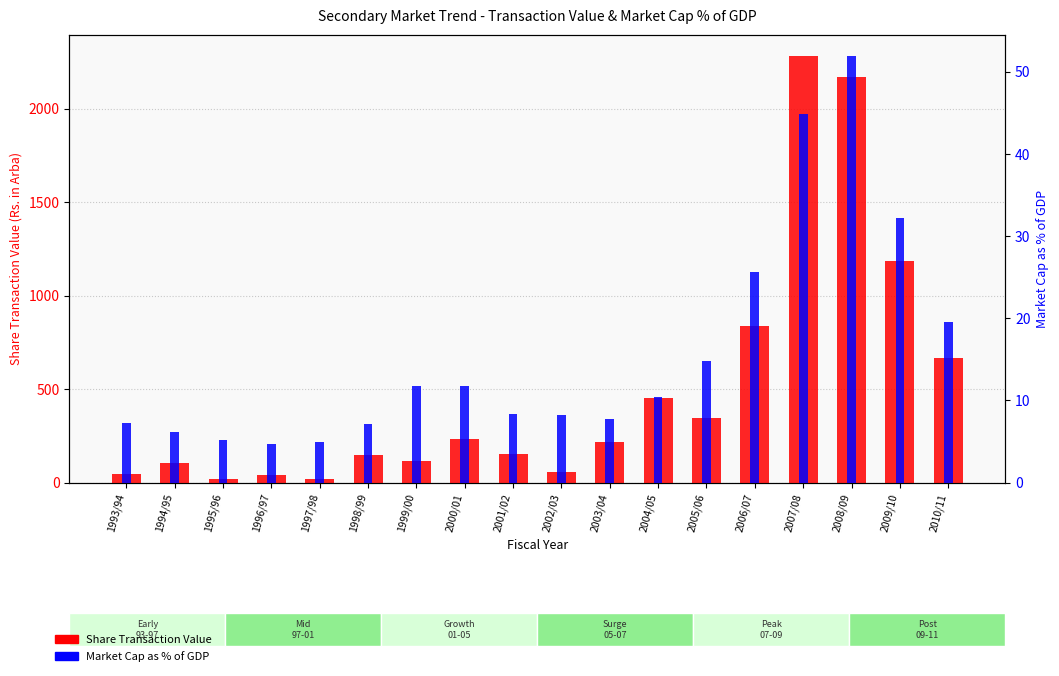

Read the Share Transaction Value value at 1993/94.

44.2